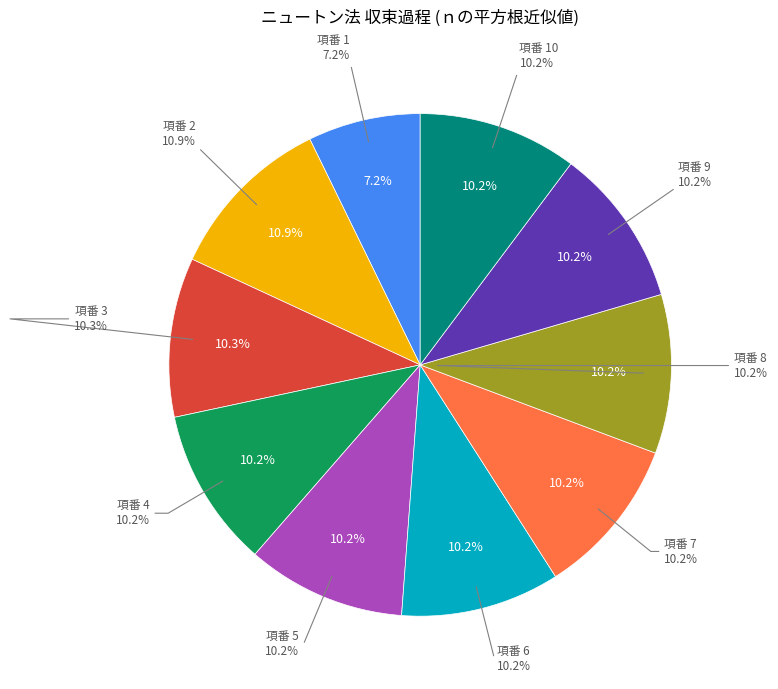

What is the change in value from 2 to 4?

-0.1